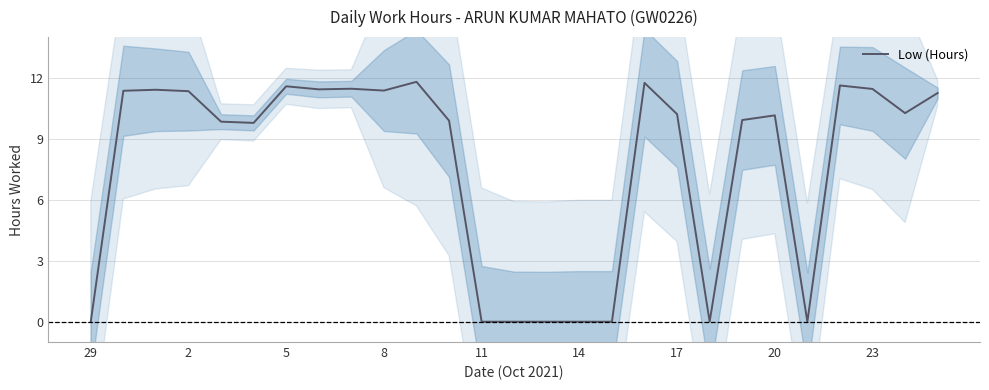

What is the sum of all values?

207.9